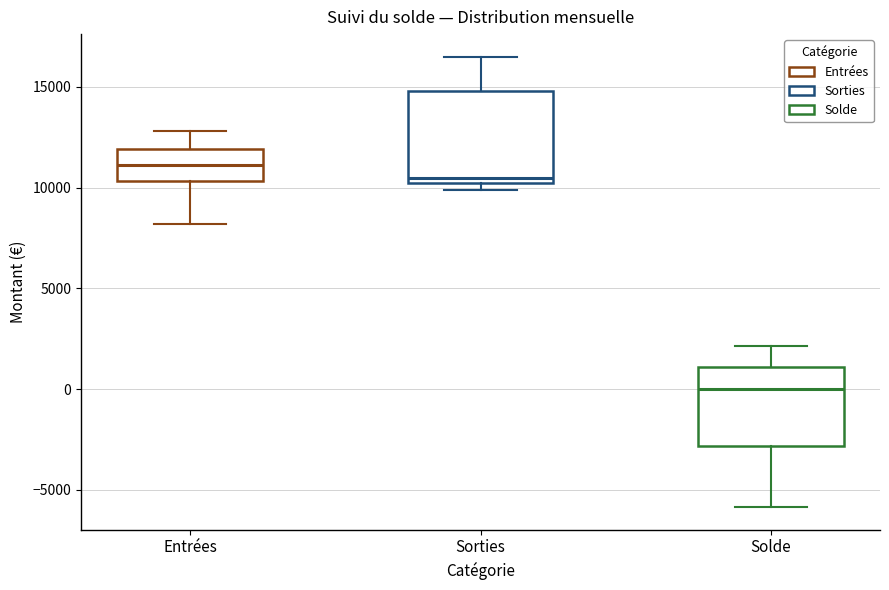

Reading left to right, transcribe this box plot: for each box, give where its median line is, the range the box spans, and where its two whiskers end, as read against the y-axis. The values are not printed on the chart, so give them approximately, as read against the axis.

Entrées: median 11000, box 10500 to 12000, whiskers 8000 to 13000
Sorties: median 10500, box 10000 to 15000, whiskers 10000 (just below the box's lower edge) to 16500
Solde: median 0, box -3000 to 1000, whiskers -6000 to 2000